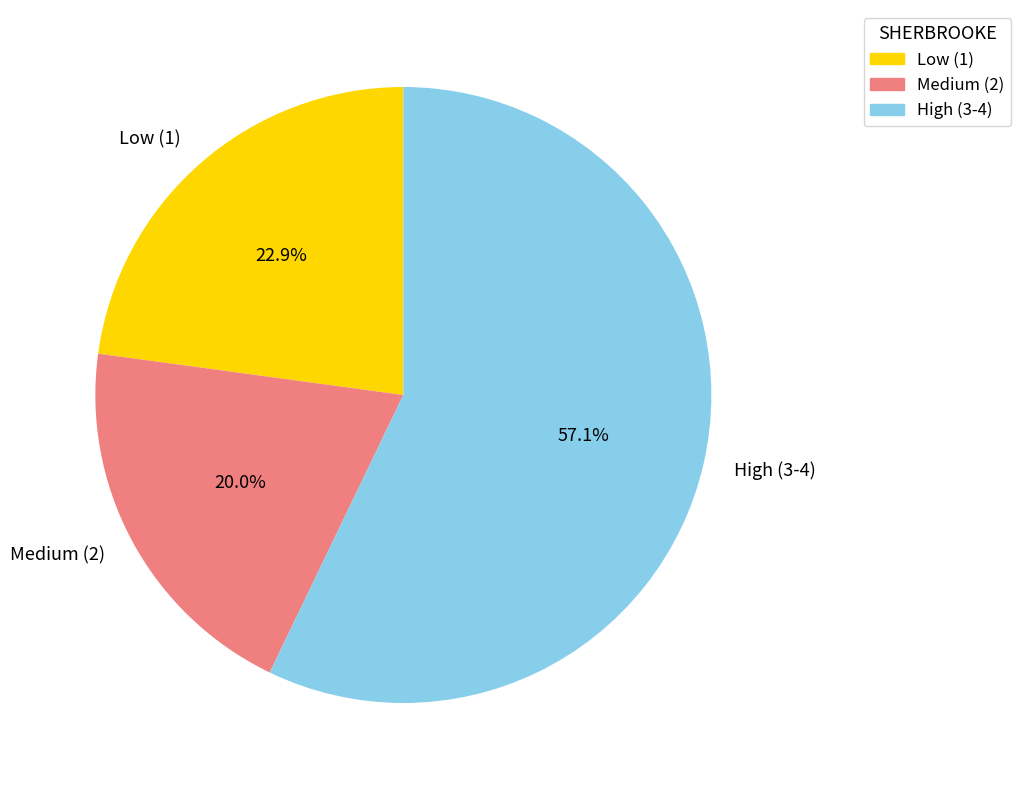

Does High (3-4) represent more than half of the total?

Yes